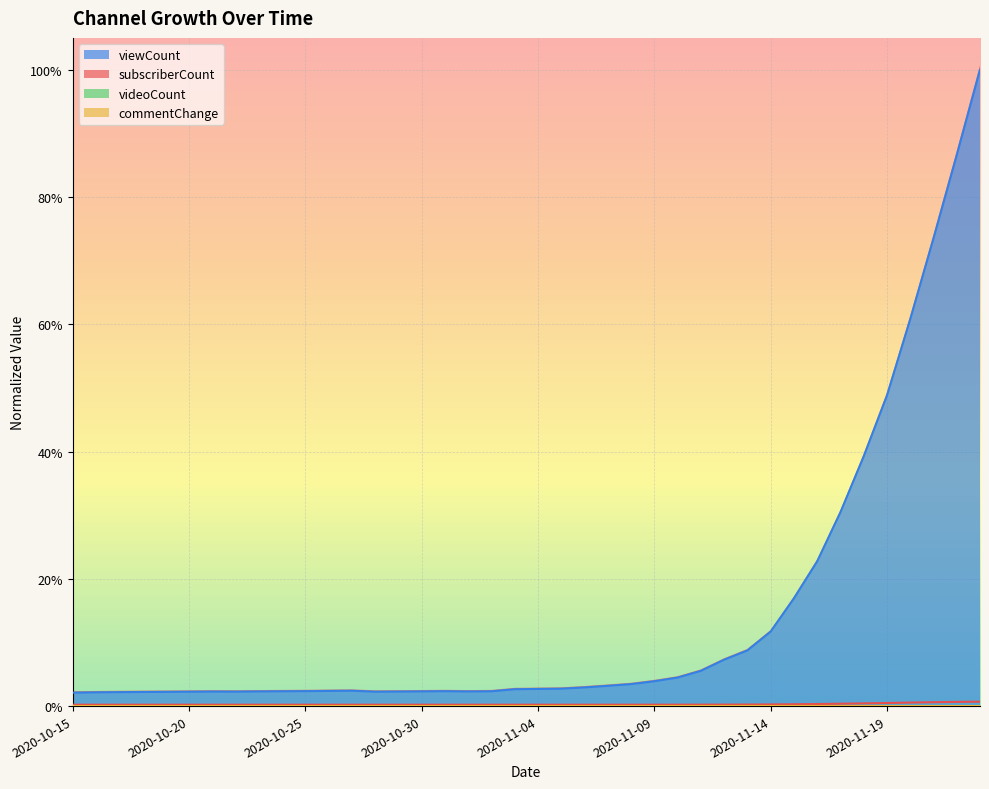

At which category does the chart reach its minimum across all series?

2020-10-30